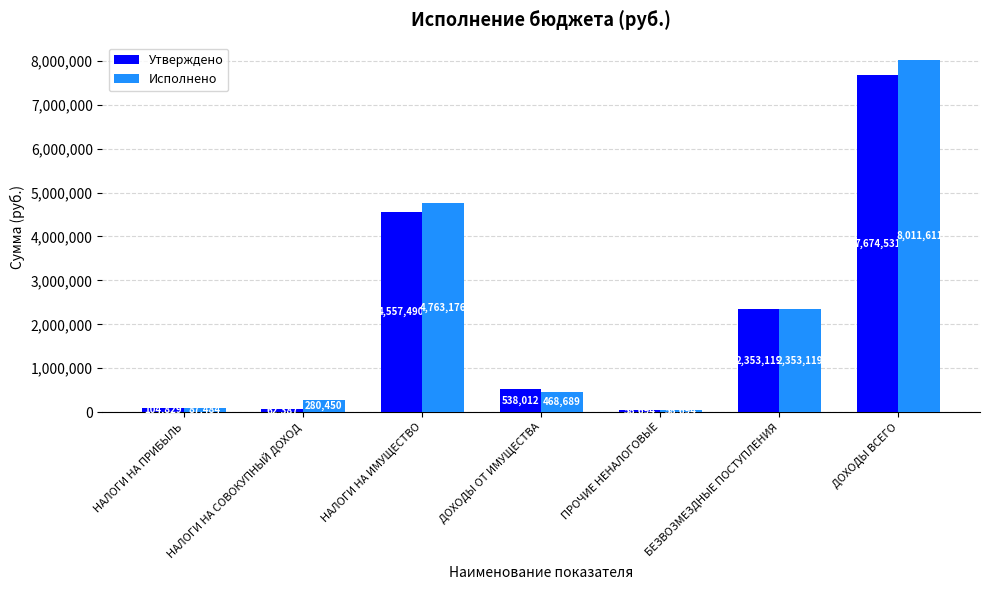

Does the chart contain any negative values?

No